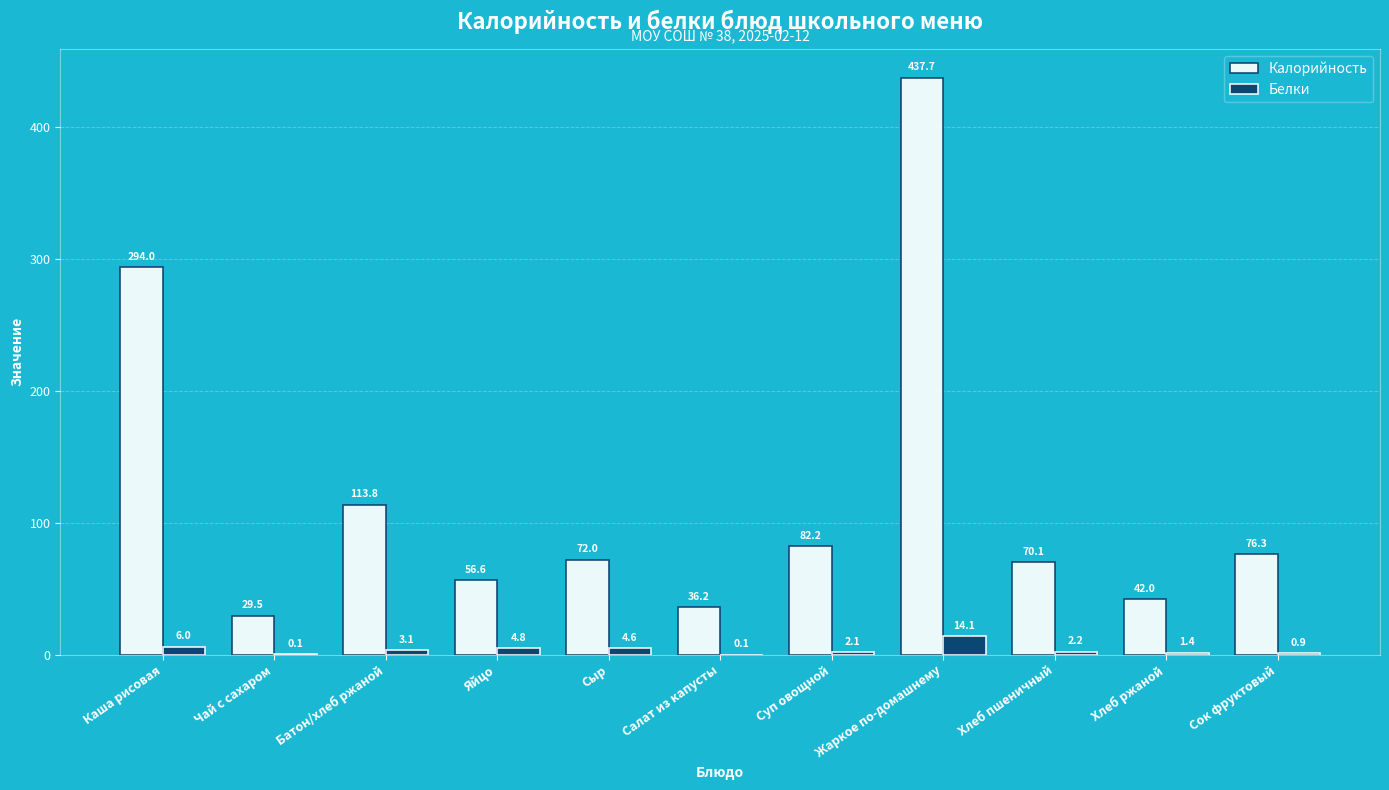

What is the maximum value shown in the chart?

437.7